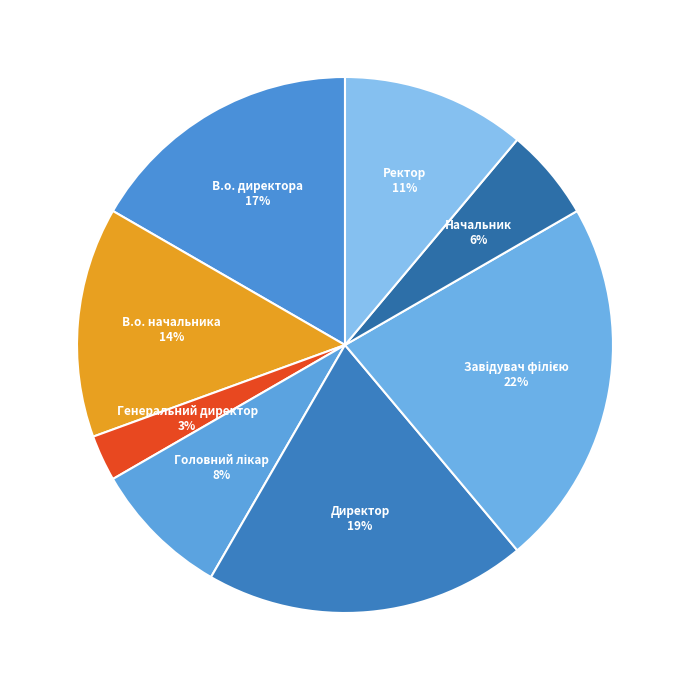

The В.о. начальника slice represents 21% of the pie. True or false?

False